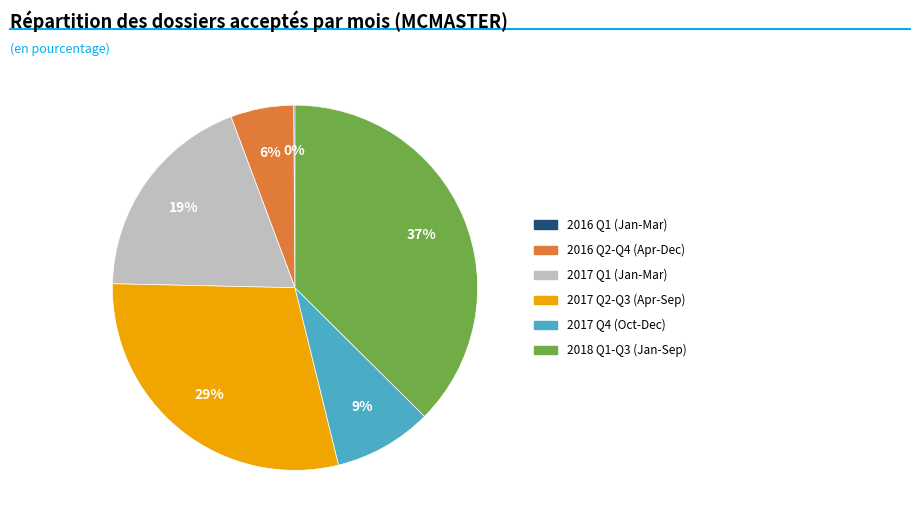

Is there any slice that represents more than half of the pie?

No